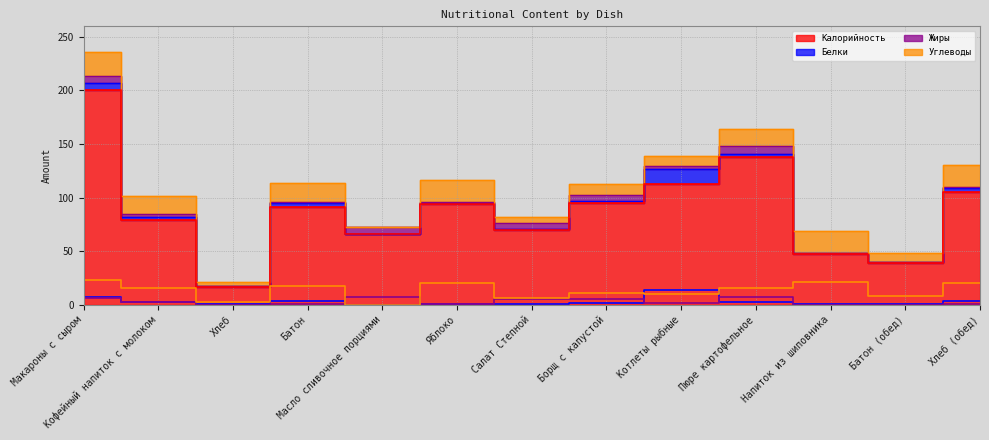

What is the label of the 10th point from the right?

Батон